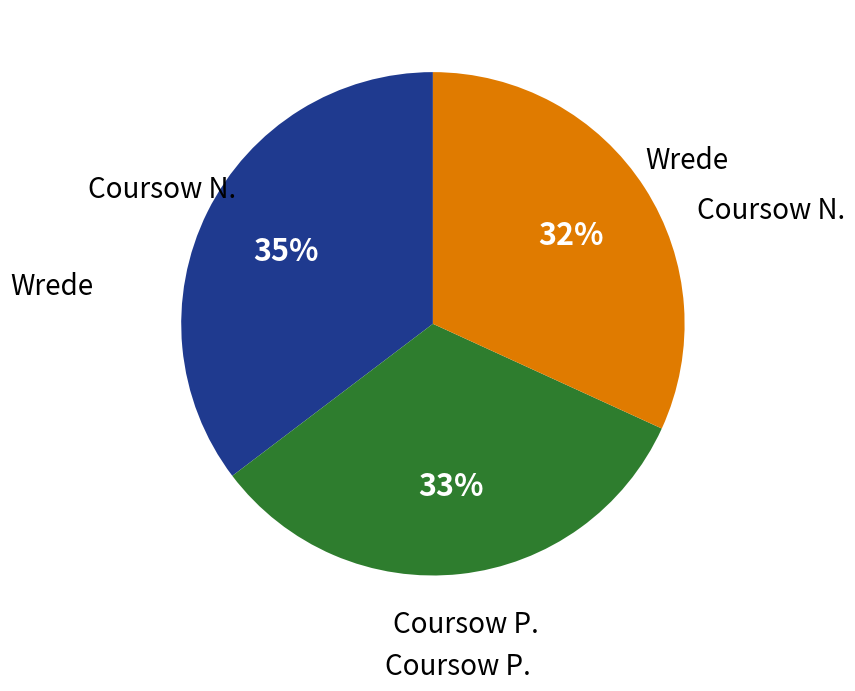

Is there any slice that represents more than half of the pie?

No